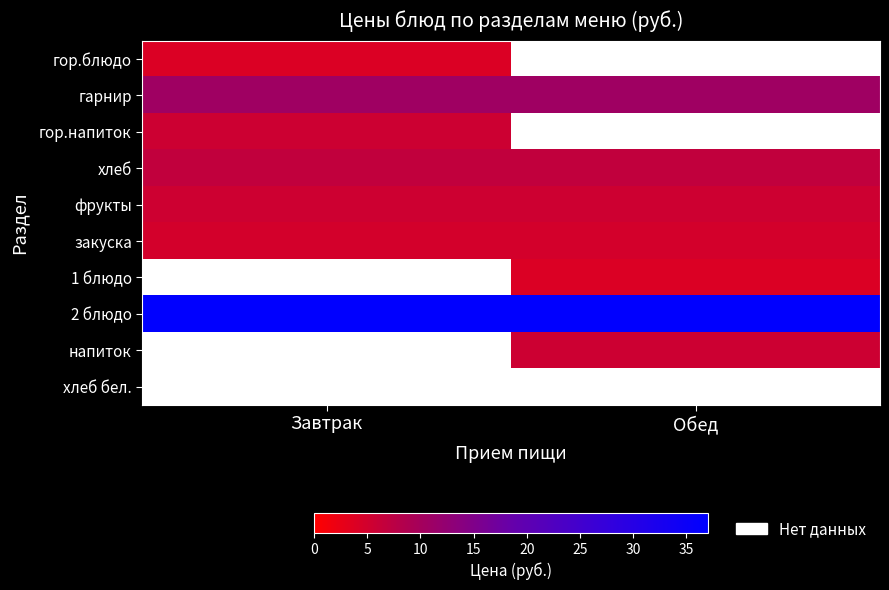

What is the greatest value displayed?

37.1